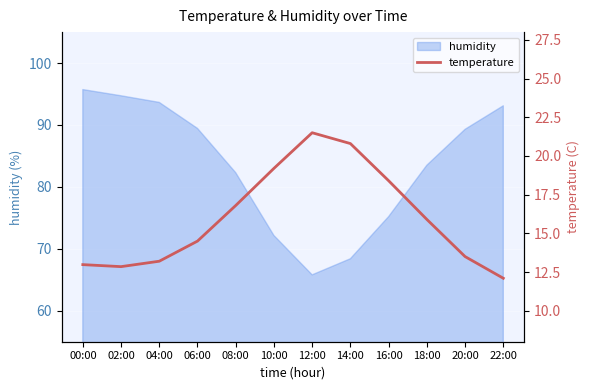

Approximately how many times larger is the value at 16:00 compared to 18:00?

1.2